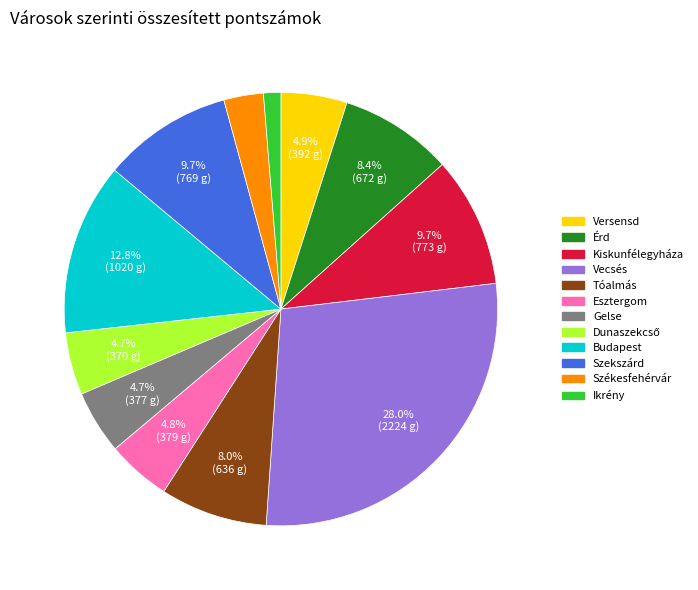

Is Budapest the majority of the pie?

No